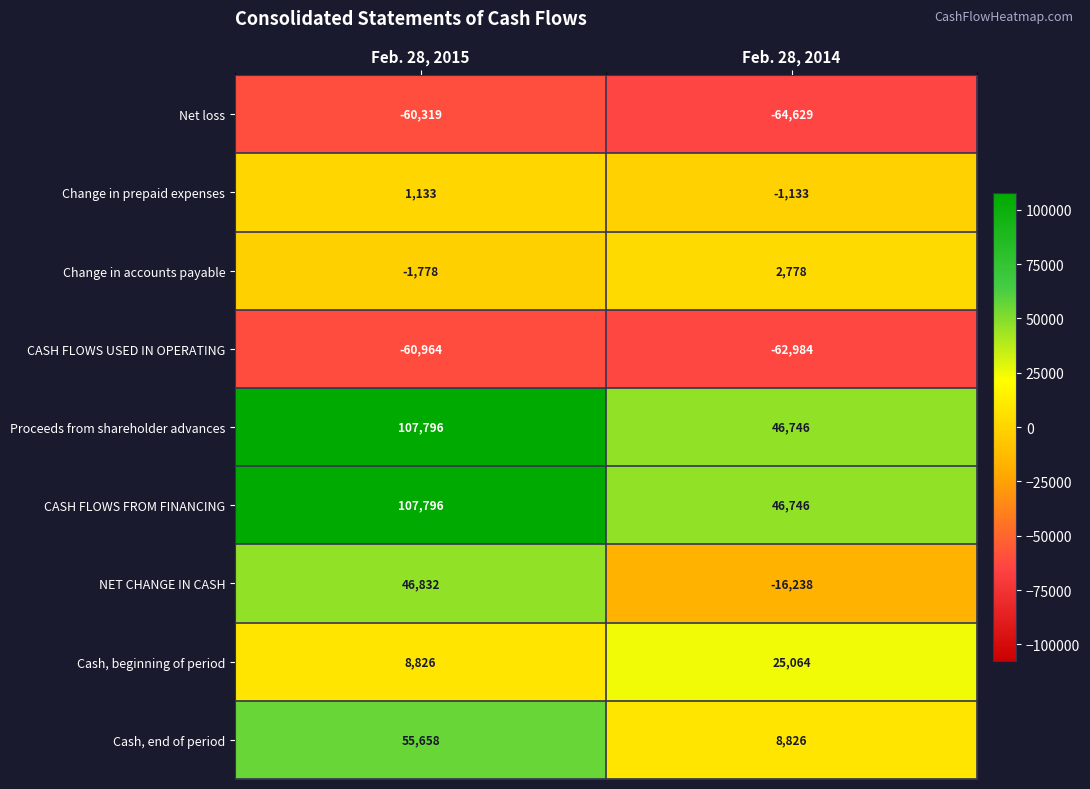

Which series has the widest spread of values?

NET CHANGE IN CASH